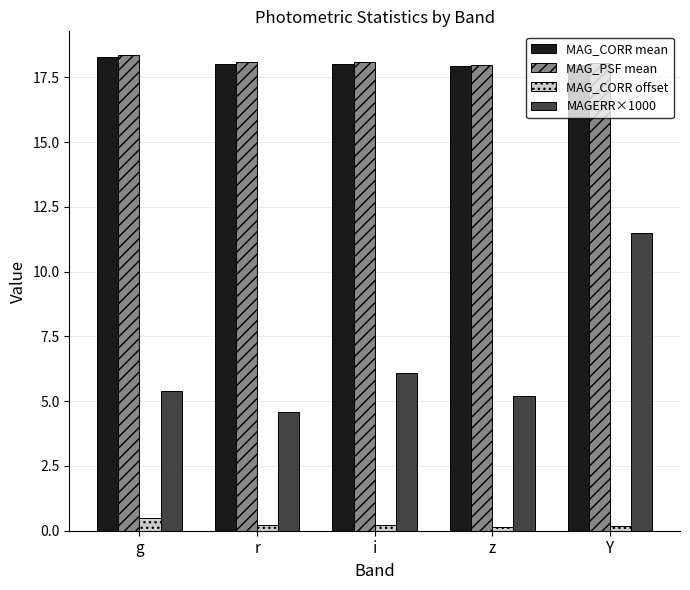

At which category is the sum across all series the highest?

Y